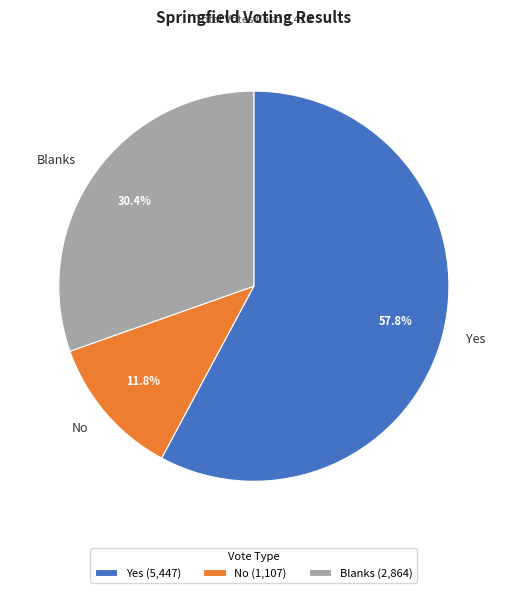

To the nearest percent, what is the difference between the largest and smallest slice percentages?

46%